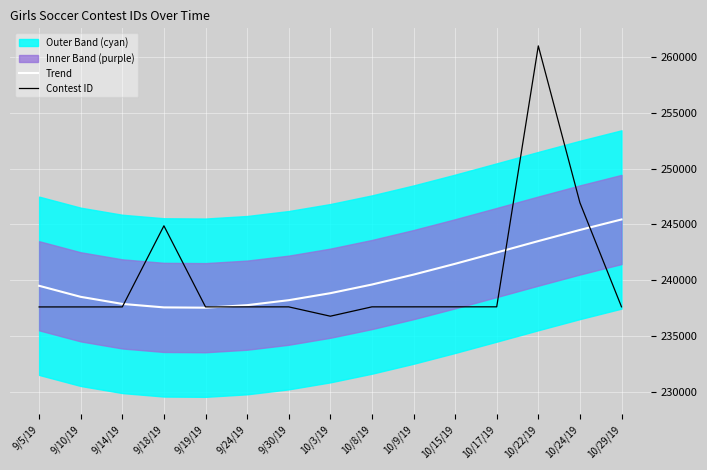

How many interior local valleys does the Trend series have?

1